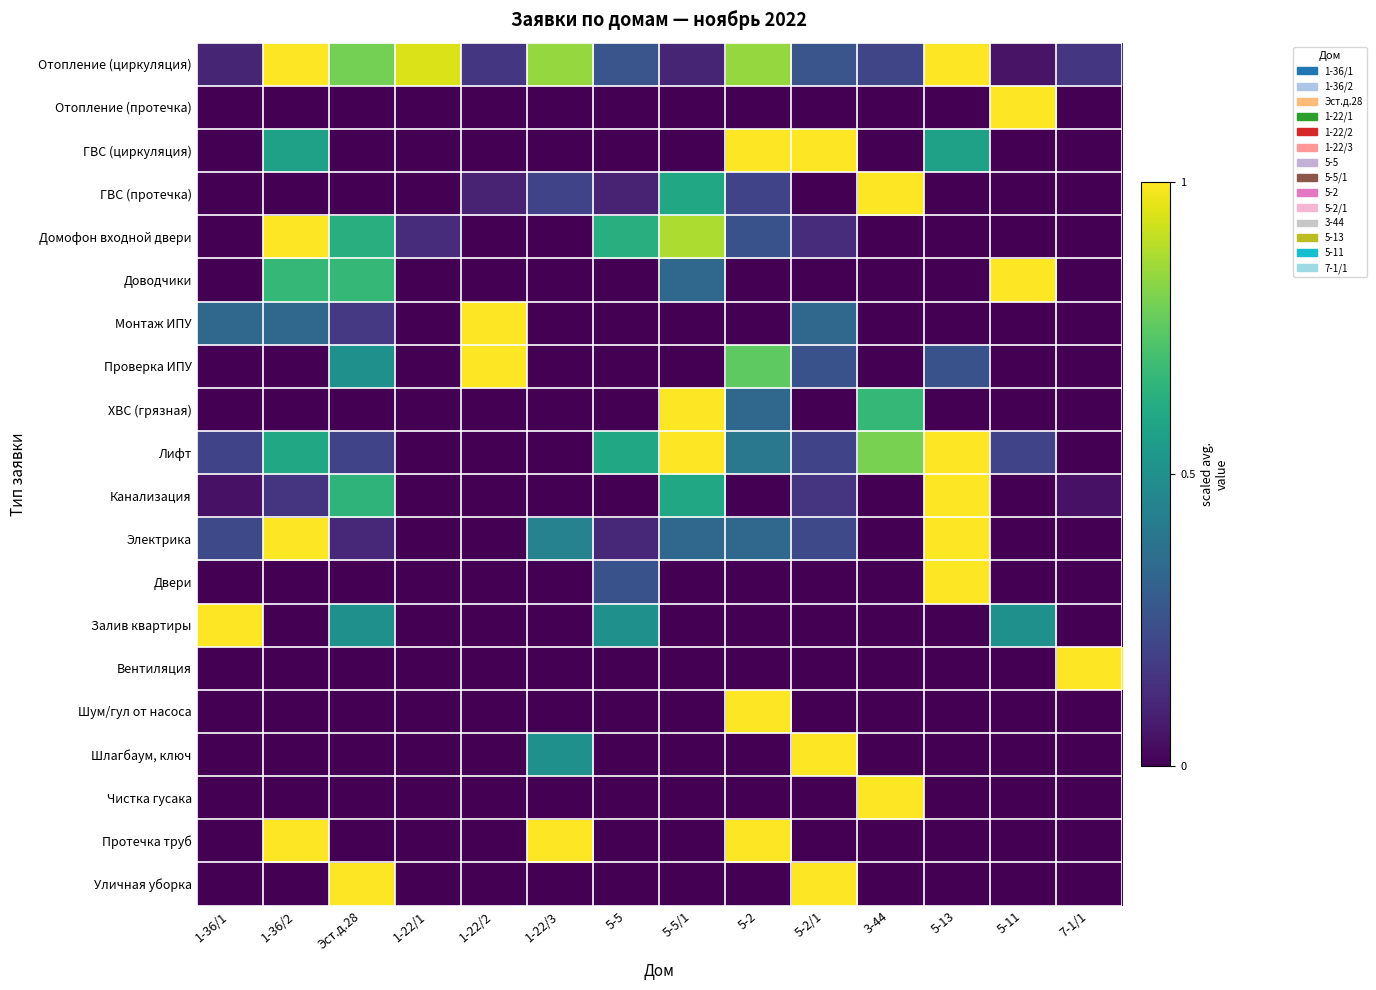

Reading left to right, extract all data points from this chart.

Отопление (циркуляция): 1-36/1=0.1	1-36/2=1.0	Эст.д.28=0.8	1-22/1=0.9	1-22/2=0.2	1-22/3=0.8	5-5=0.3	5-5/1=0.1	5-2=0.8	5-2/1=0.3	3-44=0.2	5-13=1.0	5-11=0.1	7-1/1=0.2
Отопление (протечка): 1-36/1=0.0	1-36/2=0.0	Эст.д.28=0.0	1-22/1=0.0	1-22/2=0.0	1-22/3=0.0	5-5=0.0	5-5/1=0.0	5-2=0.0	5-2/1=0.0	3-44=0.0	5-13=0.0	5-11=1.0	7-1/1=0.0
ГВС (циркуляция): 1-36/1=0.0	1-36/2=0.6	Эст.д.28=0.0	1-22/1=0.0	1-22/2=0.0	1-22/3=0.0	5-5=0.0	5-5/1=0.0	5-2=1.0	5-2/1=1.0	3-44=0.0	5-13=0.6	5-11=0.0	7-1/1=0.0
ГВС (протечка): 1-36/1=0.0	1-36/2=0.0	Эст.д.28=0.0	1-22/1=0.0	1-22/2=0.1	1-22/3=0.2	5-5=0.1	5-5/1=0.6	5-2=0.2	5-2/1=0.0	3-44=1.0	5-13=0.0	5-11=0.0	7-1/1=0.0
Домофон входной двери: 1-36/1=0.0	1-36/2=1.0	Эст.д.28=0.6	1-22/1=0.1	1-22/2=0.0	1-22/3=0.0	5-5=0.6	5-5/1=0.9	5-2=0.2	5-2/1=0.1	3-44=0.0	5-13=0.0	5-11=0.0	7-1/1=0.0
Доводчики: 1-36/1=0.0	1-36/2=0.7	Эст.д.28=0.7	1-22/1=0.0	1-22/2=0.0	1-22/3=0.0	5-5=0.0	5-5/1=0.3	5-2=0.0	5-2/1=0.0	3-44=0.0	5-13=0.0	5-11=1.0	7-1/1=0.0
Монтаж ИПУ: 1-36/1=0.3	1-36/2=0.3	Эст.д.28=0.2	1-22/1=0.0	1-22/2=1.0	1-22/3=0.0	5-5=0.0	5-5/1=0.0	5-2=0.0	5-2/1=0.3	3-44=0.0	5-13=0.0	5-11=0.0	7-1/1=0.0
Проверка ИПУ: 1-36/1=0.0	1-36/2=0.0	Эст.д.28=0.5	1-22/1=0.0	1-22/2=1.0	1-22/3=0.0	5-5=0.0	5-5/1=0.0	5-2=0.8	5-2/1=0.2	3-44=0.0	5-13=0.2	5-11=0.0	7-1/1=0.0
ХВС (грязная): 1-36/1=0.0	1-36/2=0.0	Эст.д.28=0.0	1-22/1=0.0	1-22/2=0.0	1-22/3=0.0	5-5=0.0	5-5/1=1.0	5-2=0.3	5-2/1=0.0	3-44=0.7	5-13=0.0	5-11=0.0	7-1/1=0.0
Лифт: 1-36/1=0.2	1-36/2=0.6	Эст.д.28=0.2	1-22/1=0.0	1-22/2=0.0	1-22/3=0.0	5-5=0.6	5-5/1=1.0	5-2=0.4	5-2/1=0.2	3-44=0.8	5-13=1.0	5-11=0.2	7-1/1=0.0
Канализация: 1-36/1=0.1	1-36/2=0.1	Эст.д.28=0.7	1-22/1=0.0	1-22/2=0.0	1-22/3=0.0	5-5=0.0	5-5/1=0.6	5-2=0.0	5-2/1=0.1	3-44=0.0	5-13=1.0	5-11=0.0	7-1/1=0.1
Электрика: 1-36/1=0.2	1-36/2=1.0	Эст.д.28=0.1	1-22/1=0.0	1-22/2=0.0	1-22/3=0.4	5-5=0.1	5-5/1=0.3	5-2=0.3	5-2/1=0.2	3-44=0.0	5-13=1.0	5-11=0.0	7-1/1=0.0
Двери: 1-36/1=0.0	1-36/2=0.0	Эст.д.28=0.0	1-22/1=0.0	1-22/2=0.0	1-22/3=0.0	5-5=0.2	5-5/1=0.0	5-2=0.0	5-2/1=0.0	3-44=0.0	5-13=1.0	5-11=0.0	7-1/1=0.0
Залив квартиры: 1-36/1=1.0	1-36/2=0.0	Эст.д.28=0.5	1-22/1=0.0	1-22/2=0.0	1-22/3=0.0	5-5=0.5	5-5/1=0.0	5-2=0.0	5-2/1=0.0	3-44=0.0	5-13=0.0	5-11=0.5	7-1/1=0.0
Вентиляция: 1-36/1=0.0	1-36/2=0.0	Эст.д.28=0.0	1-22/1=0.0	1-22/2=0.0	1-22/3=0.0	5-5=0.0	5-5/1=0.0	5-2=0.0	5-2/1=0.0	3-44=0.0	5-13=0.0	5-11=0.0	7-1/1=1.0
Шум/гул от насоса: 1-36/1=0.0	1-36/2=0.0	Эст.д.28=0.0	1-22/1=0.0	1-22/2=0.0	1-22/3=0.0	5-5=0.0	5-5/1=0.0	5-2=1.0	5-2/1=0.0	3-44=0.0	5-13=0.0	5-11=0.0	7-1/1=0.0
Шлагбаум, ключ: 1-36/1=0.0	1-36/2=0.0	Эст.д.28=0.0	1-22/1=0.0	1-22/2=0.0	1-22/3=0.5	5-5=0.0	5-5/1=0.0	5-2=0.0	5-2/1=1.0	3-44=0.0	5-13=0.0	5-11=0.0	7-1/1=0.0
Чистка гусака: 1-36/1=0.0	1-36/2=0.0	Эст.д.28=0.0	1-22/1=0.0	1-22/2=0.0	1-22/3=0.0	5-5=0.0	5-5/1=0.0	5-2=0.0	5-2/1=0.0	3-44=1.0	5-13=0.0	5-11=0.0	7-1/1=0.0
Протечка труб: 1-36/1=0.0	1-36/2=1.0	Эст.д.28=0.0	1-22/1=0.0	1-22/2=0.0	1-22/3=1.0	5-5=0.0	5-5/1=0.0	5-2=1.0	5-2/1=0.0	3-44=0.0	5-13=0.0	5-11=0.0	7-1/1=0.0
Уличная уборка: 1-36/1=0.0	1-36/2=0.0	Эст.д.28=1.0	1-22/1=0.0	1-22/2=0.0	1-22/3=0.0	5-5=0.0	5-5/1=0.0	5-2=0.0	5-2/1=1.0	3-44=0.0	5-13=0.0	5-11=0.0	7-1/1=0.0